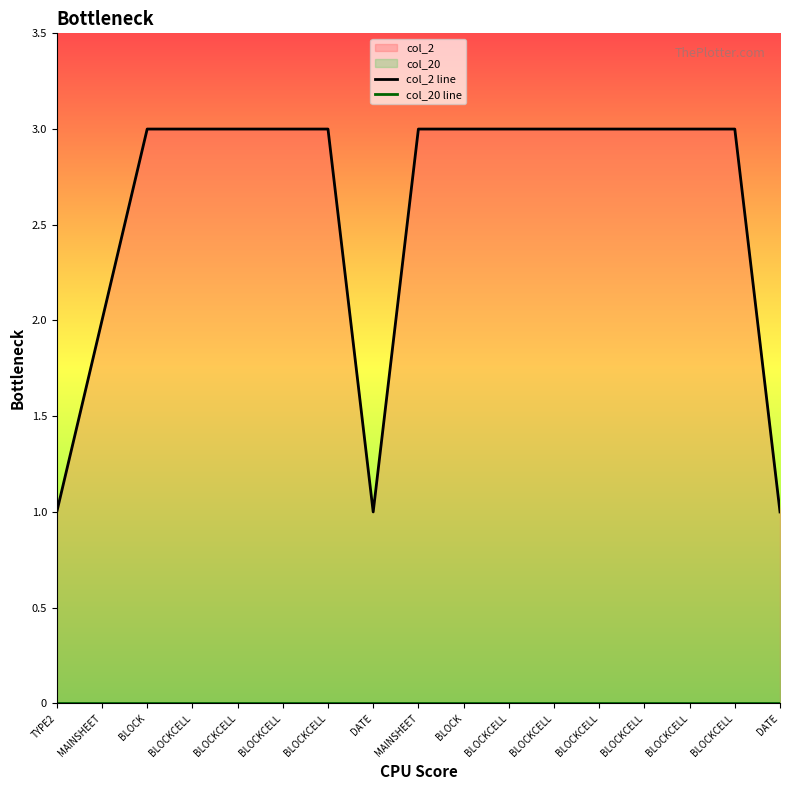

Which has a higher value, BLOCKCELL or BLOCKCELL?

BLOCKCELL